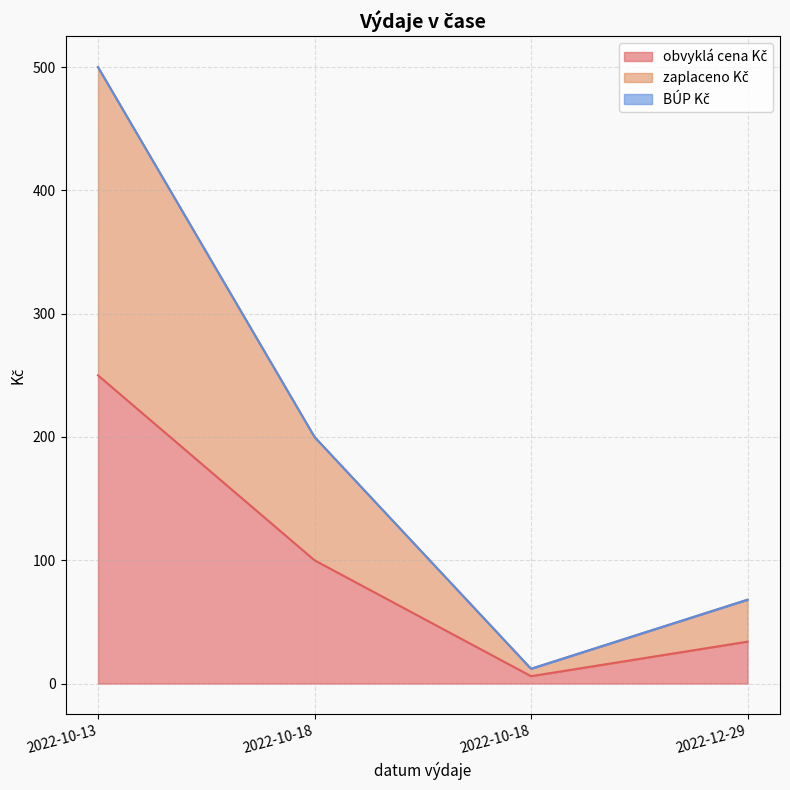

True or false: zaplaceno Kč has a value of 500 at 2022-10-13.

True